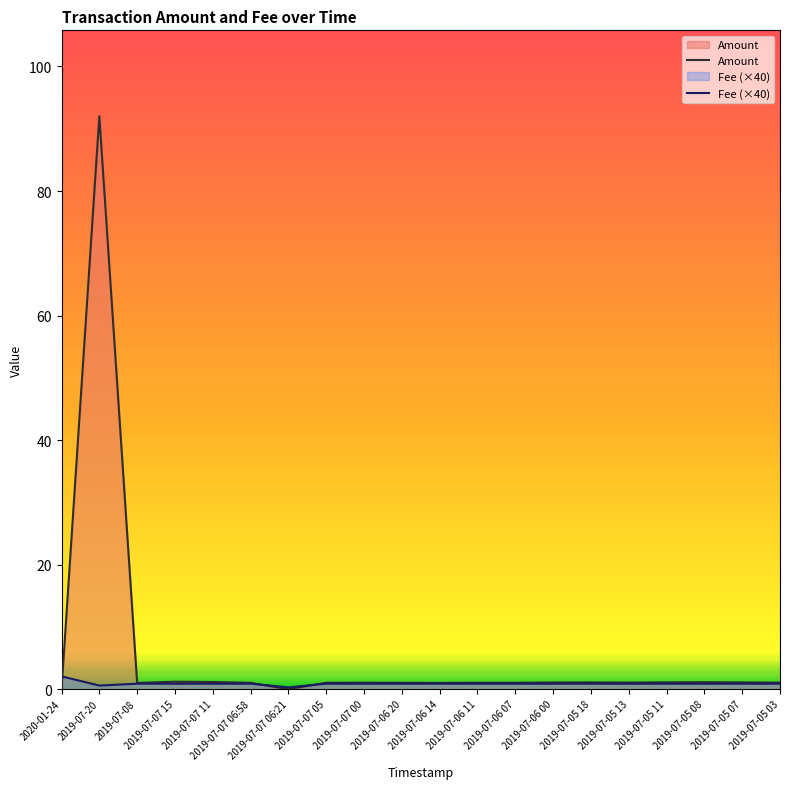

What is the total value across all series at 2019-07-06 07?

1.9